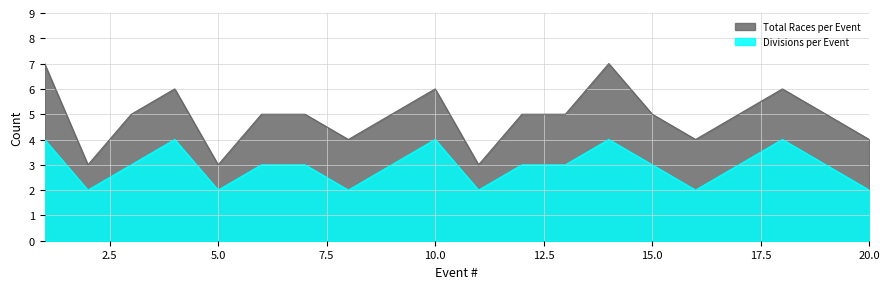

At how many categories does at least one series exceed 3?

17